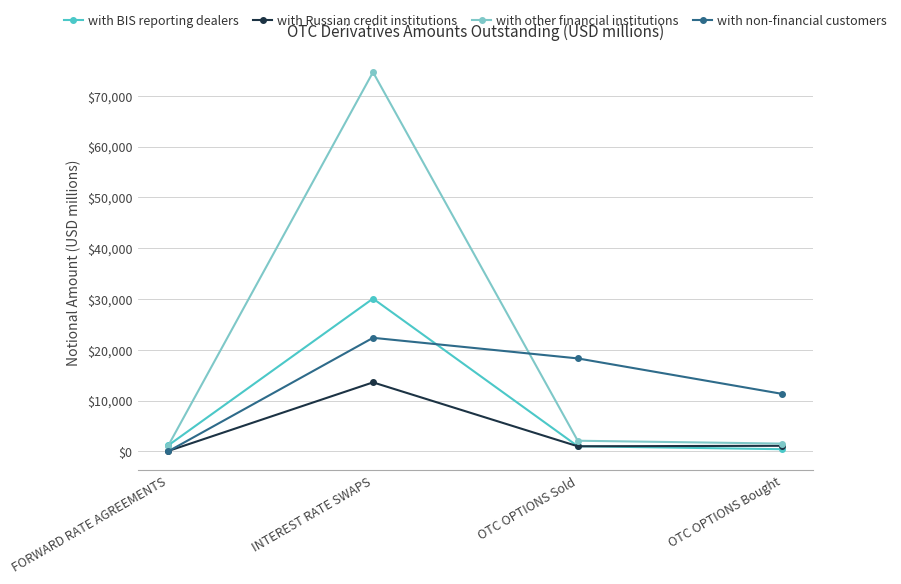

Where do with Russian credit institutions and with non-financial customers first cross each other?

FORWARD RATE AGREEMENTS and INTEREST RATE SWAPS